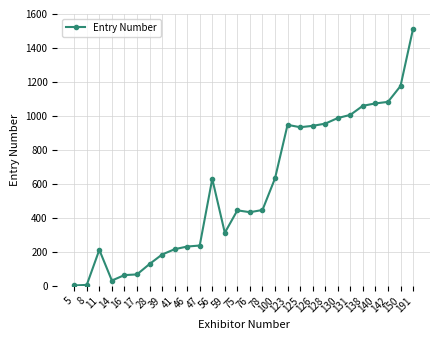

What is the approximate value at 125?

934.0